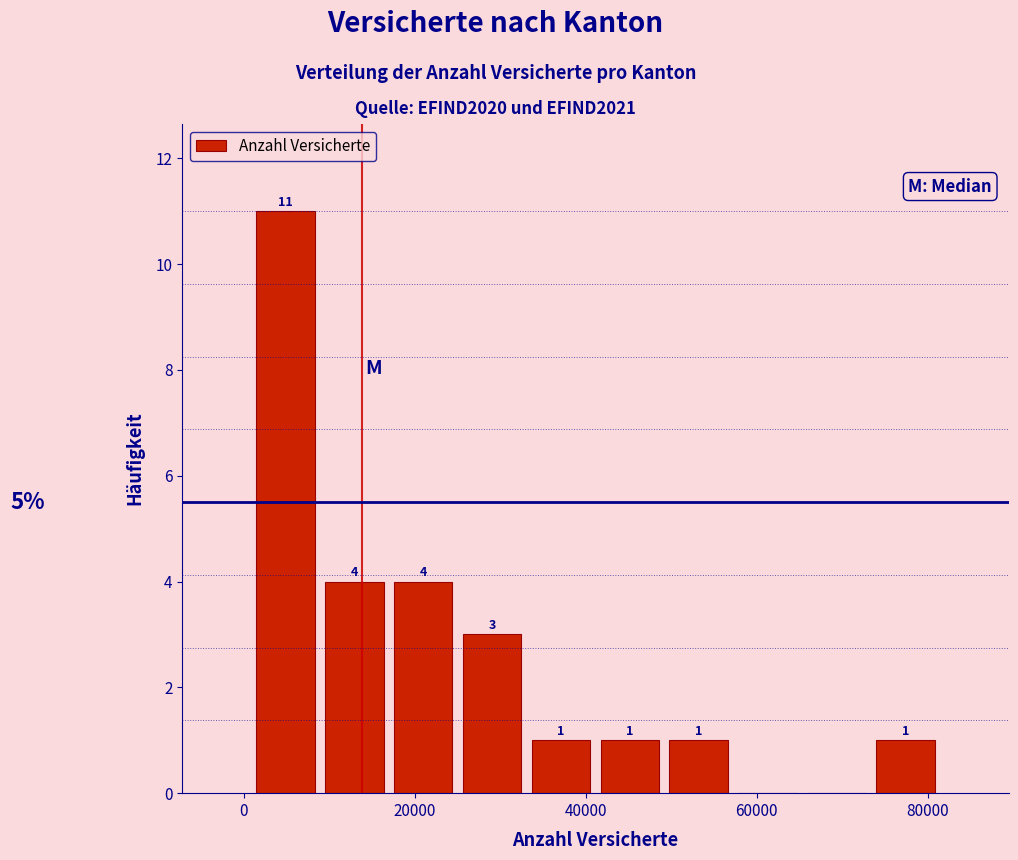

Which range on the x-axis has the tallest bar?

0 to 8000